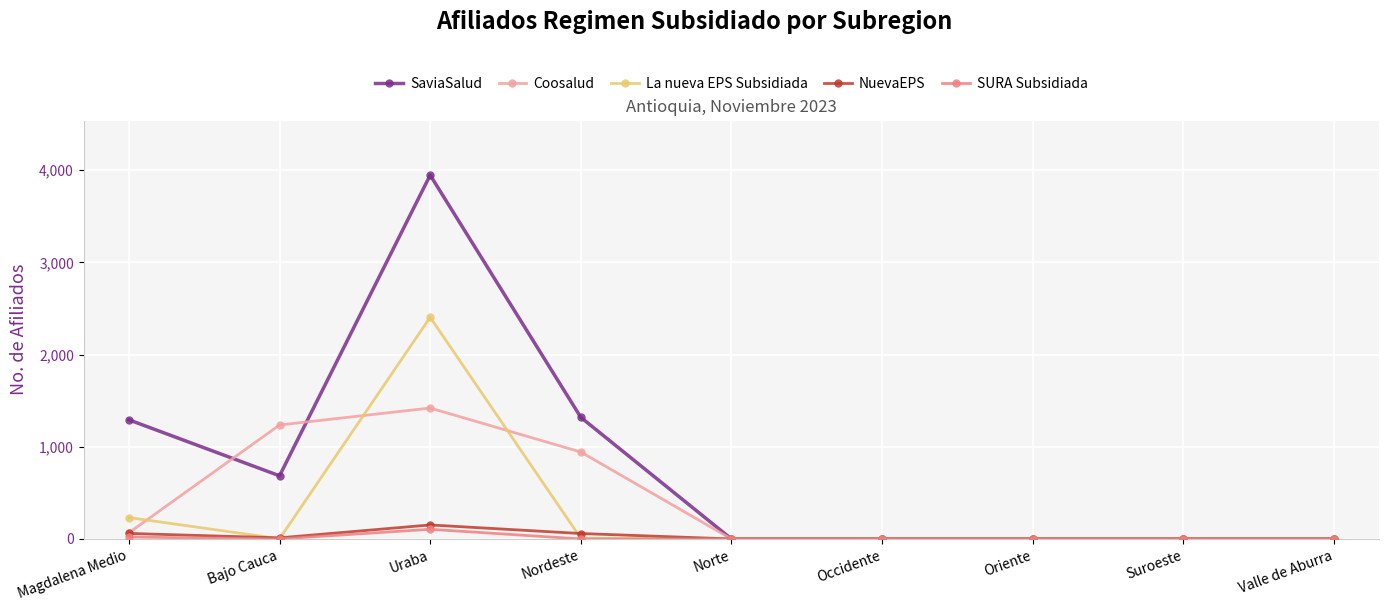

Which series has the widest spread of values?

SaviaSalud